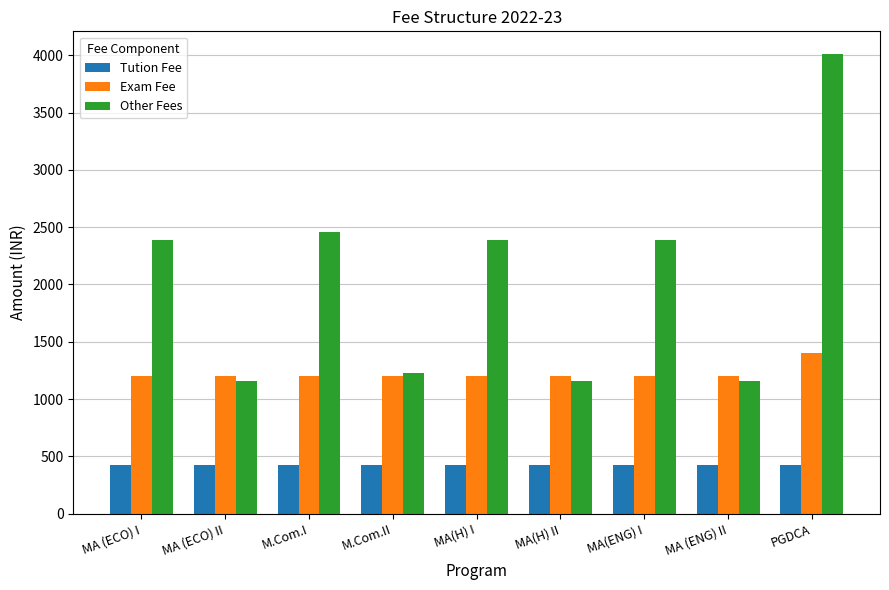

What is the difference between the Other Fees values at MA(H) I and M.Com.II?

1158